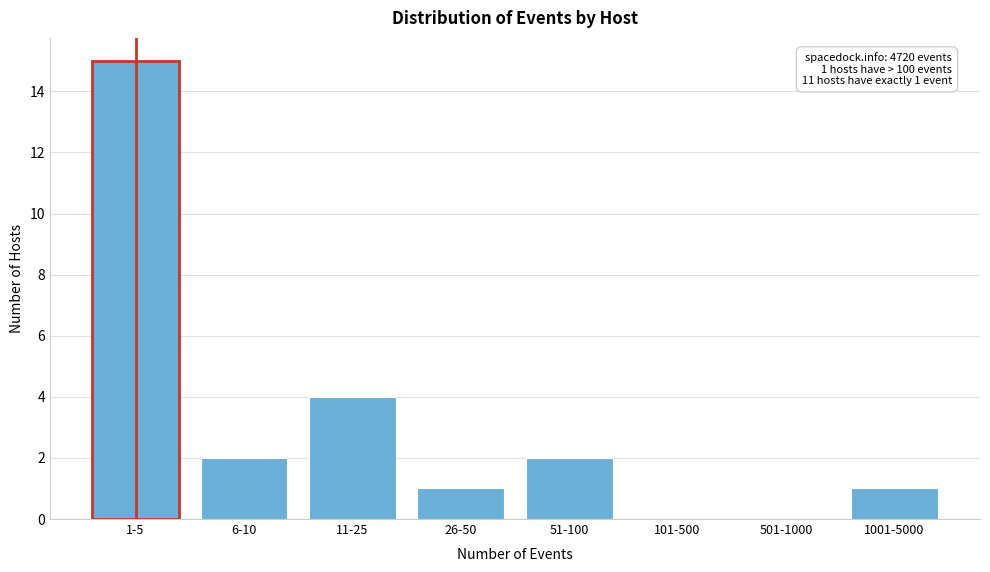

Reading right to left, what are all the values shown in this chart?

1001-5000=1	501-1000=0	101-500=0	51-100=2	26-50=1	11-25=4	6-10=2	1-5=15